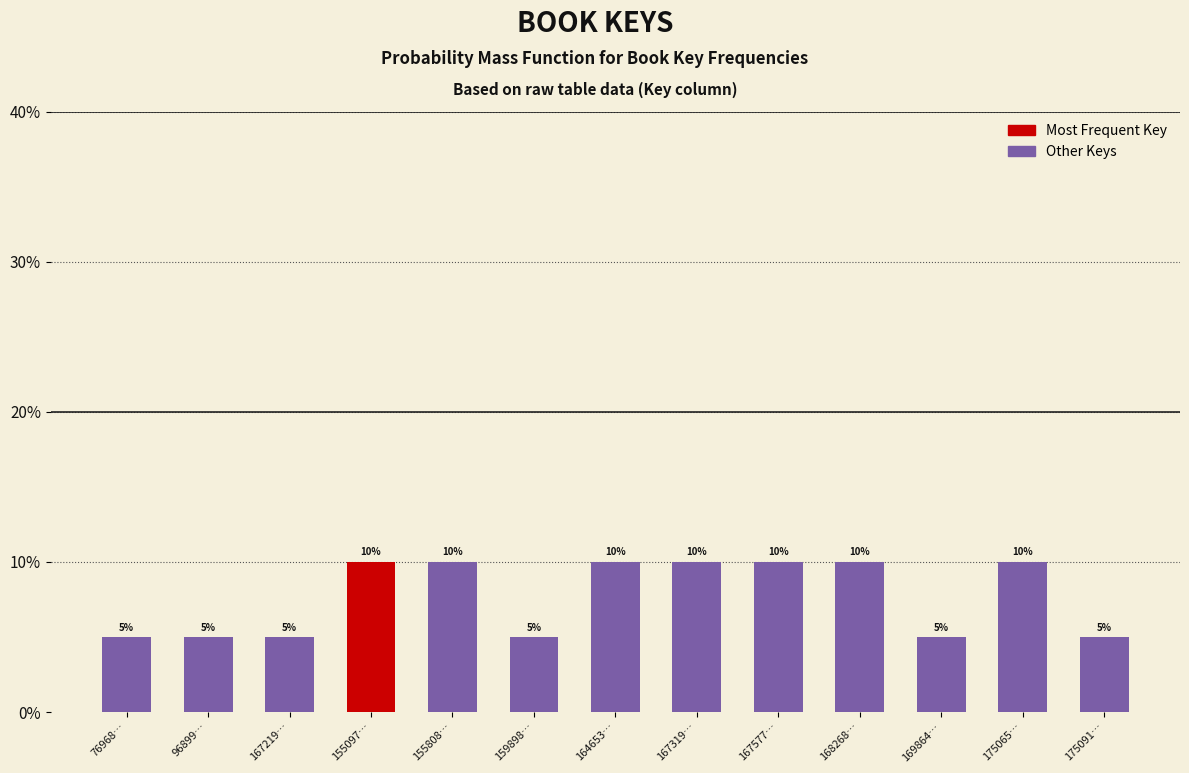

Reading left to right, transcribe all the data shown in this chart.

5	5	5	10	10	5	10	10	10	10	5	10	5